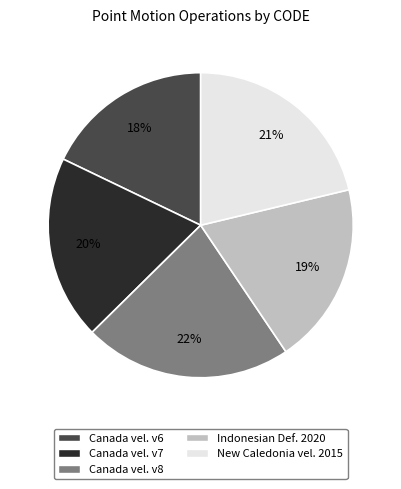

To the nearest percent, what is the difference between the largest and smallest slice percentages?

4%